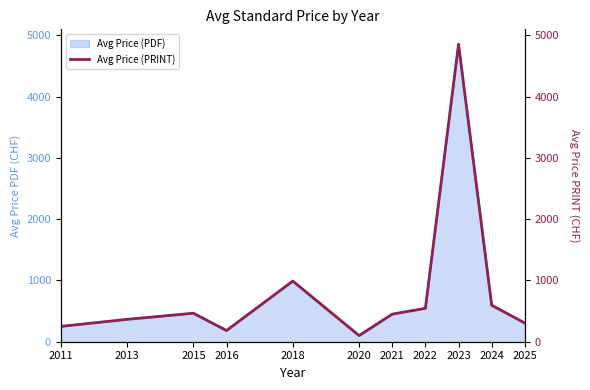

What is the difference between the maximum and minimum values?

4756.0